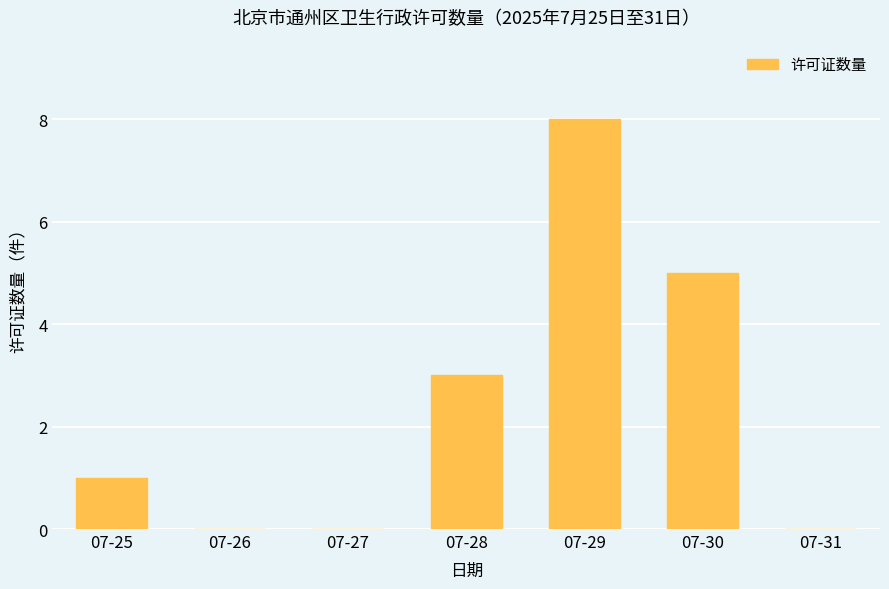

The value at 07-31 is -3. True or false?

False